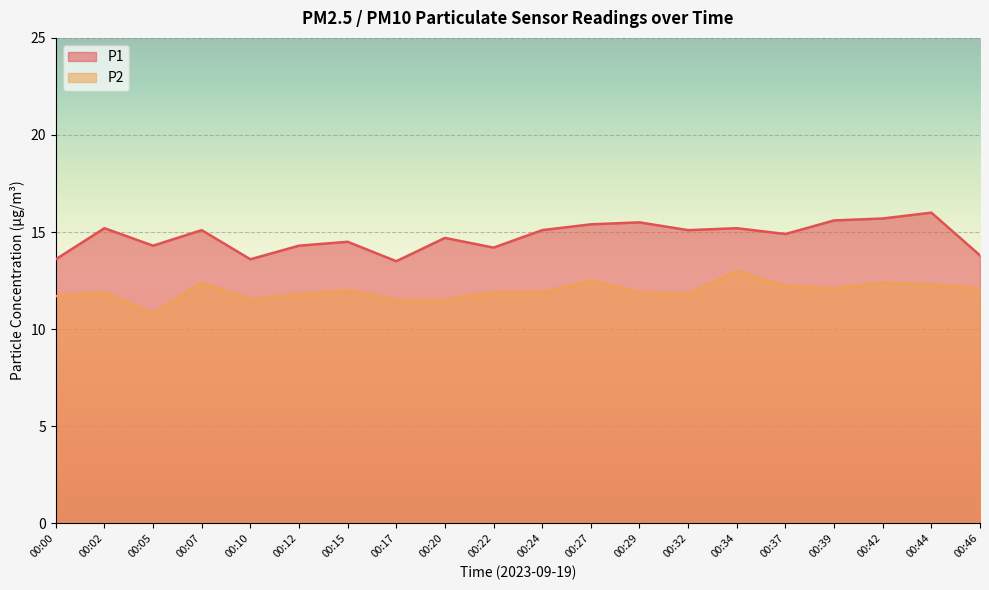

How many lines are shown in the chart?

2